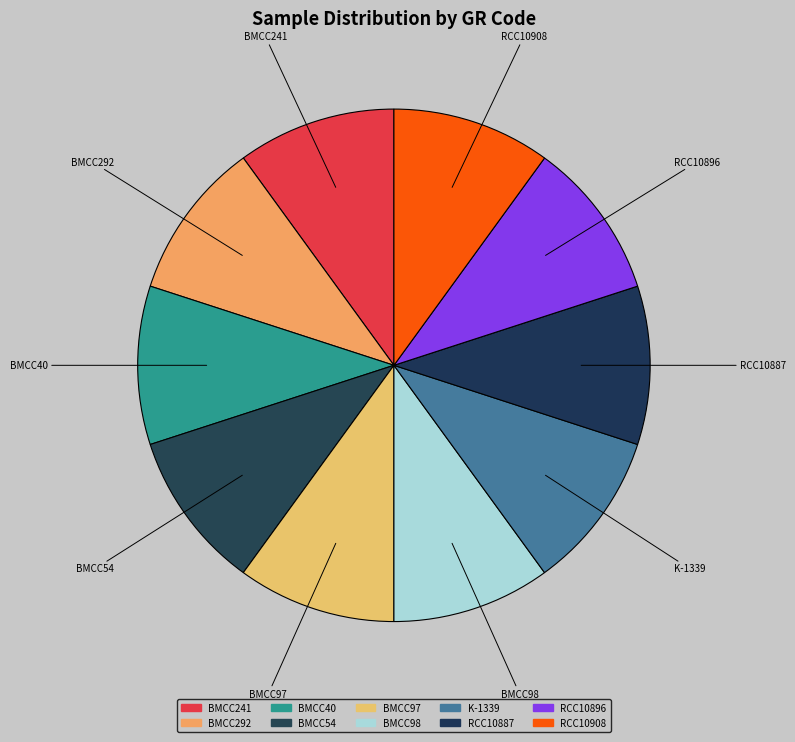

Is the sum of BMCC97 and BMCC40 greater than half?

No